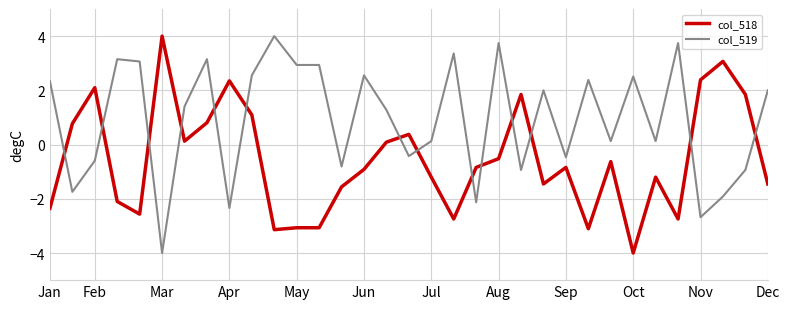

List the series in order of their overall mean, lowest first.

col_518, col_519